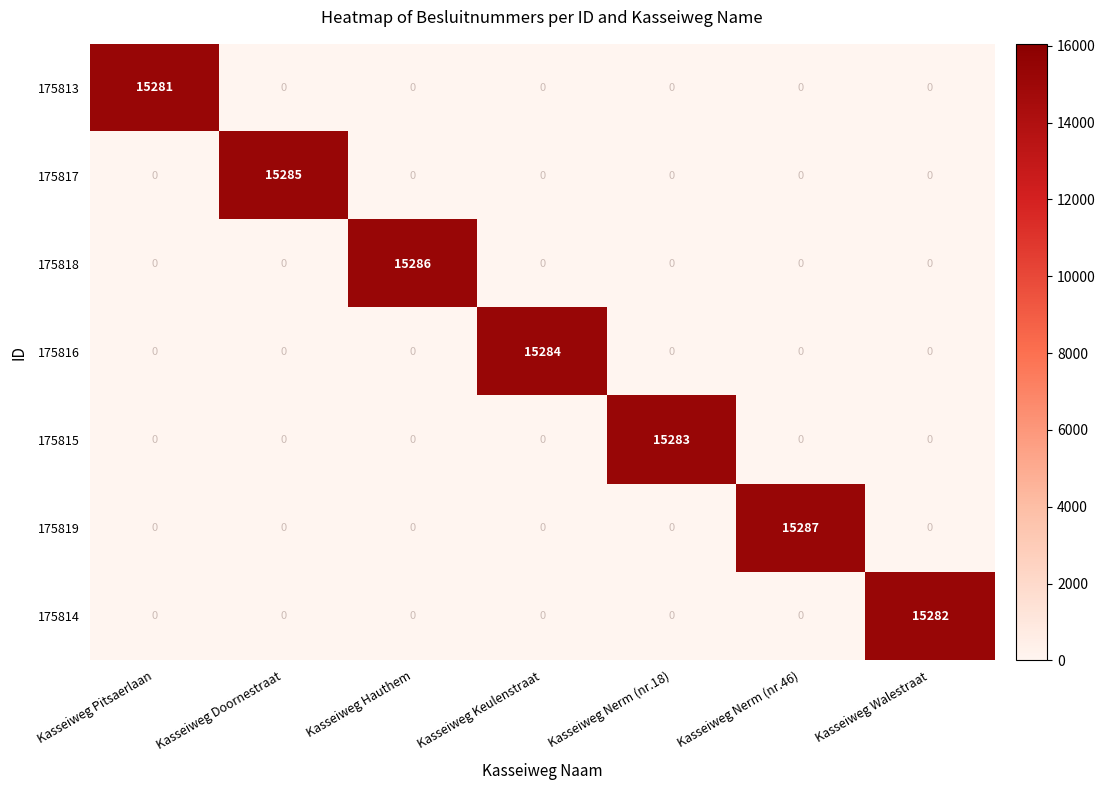

Which series has the largest total across all categories?

175819